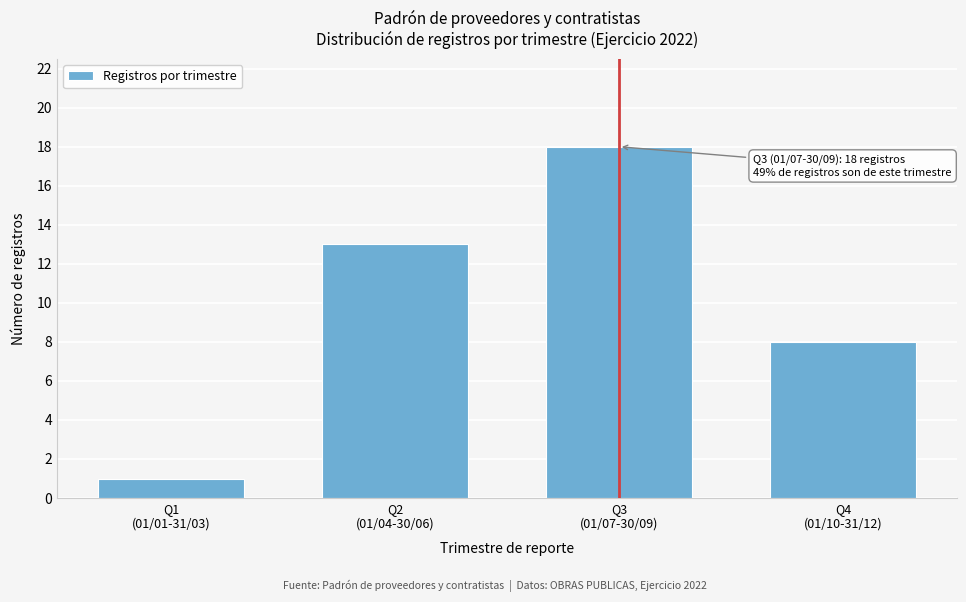

Reading left to right, list all the values displayed in this chart.

1	13	18	8